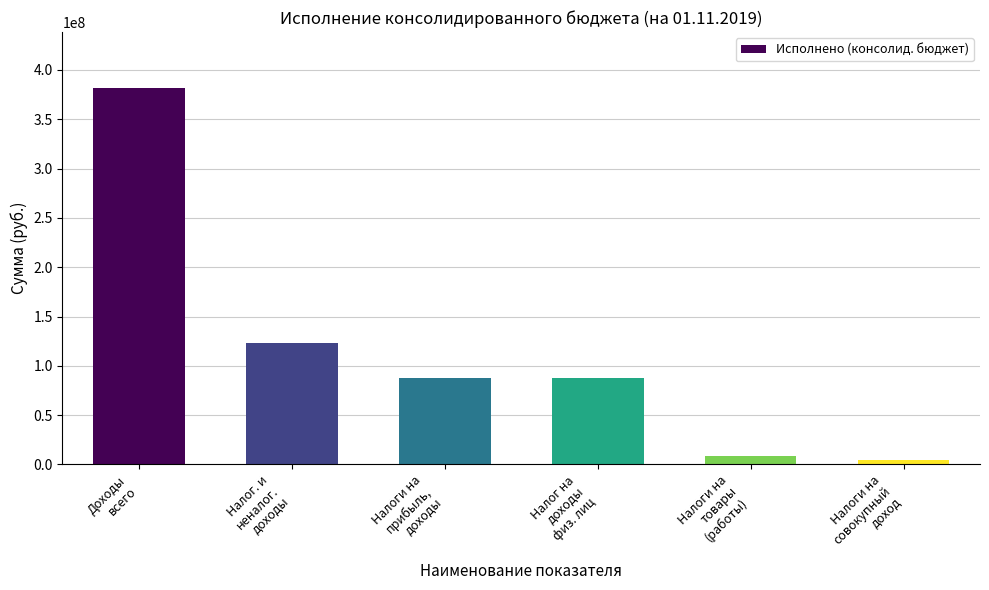

At which label does the data first exceed 87400250?

Доходы
всего